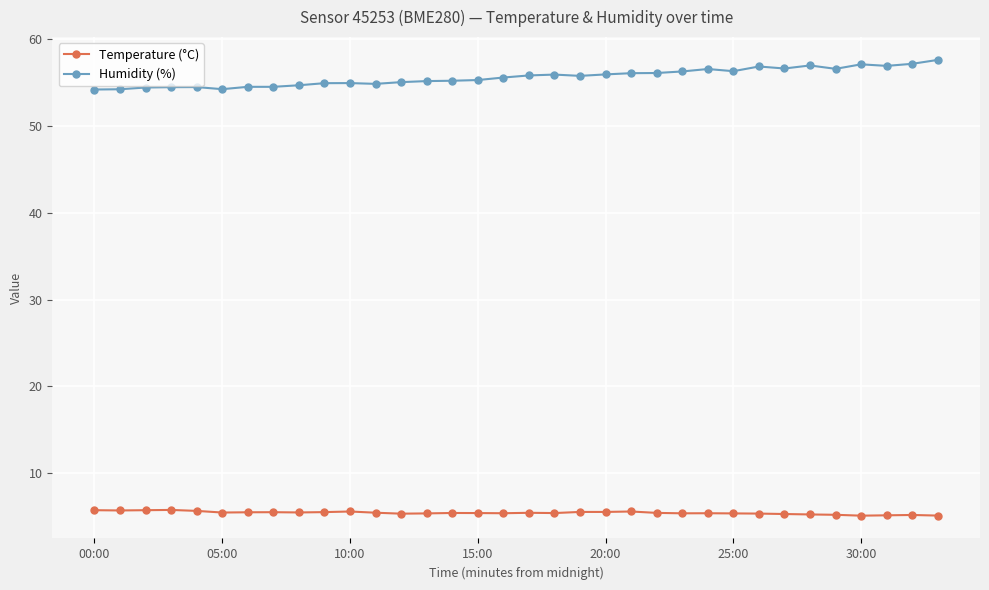

True or false: Temperature (°C) has more than 0 points higher than both neighbors.

True